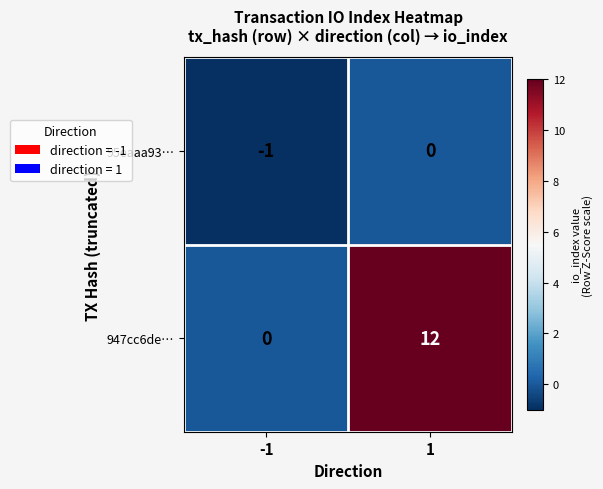

How many values in 95eaaa93… are below zero?

1